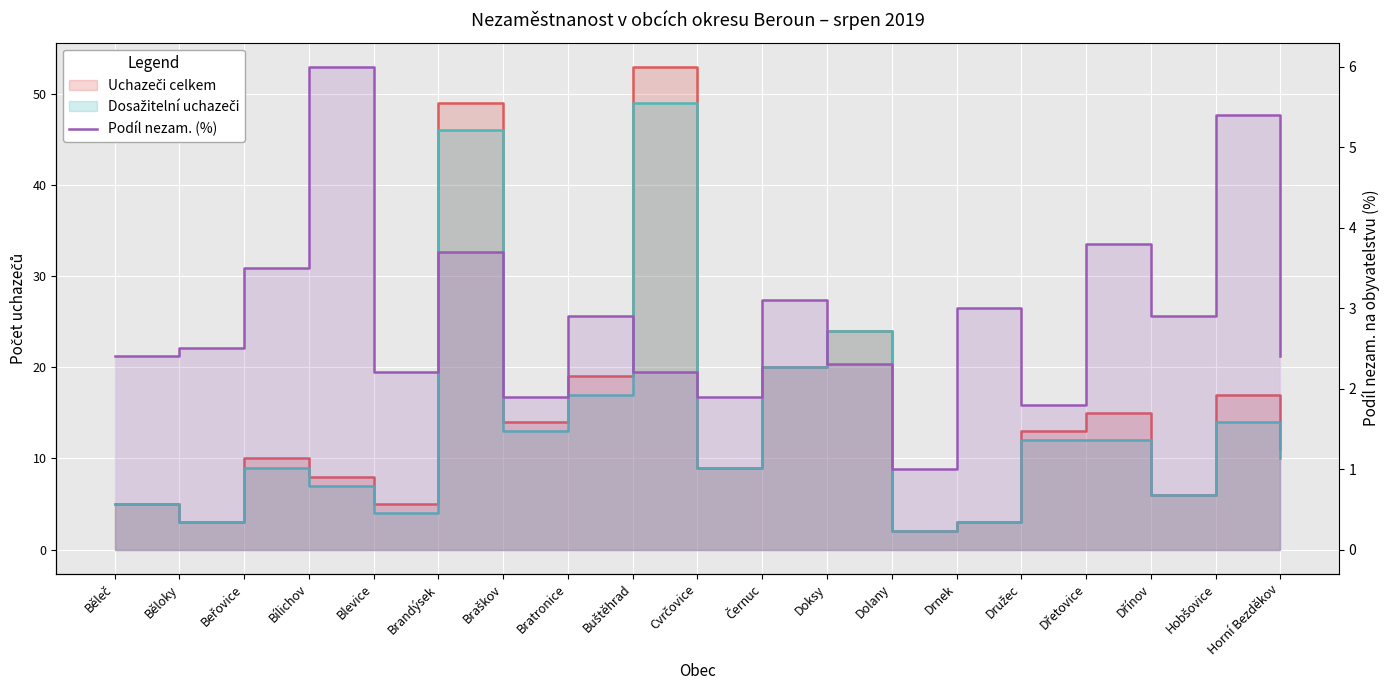

Where is Podíl nezam. (%) nearest to the value 3?

Drnek